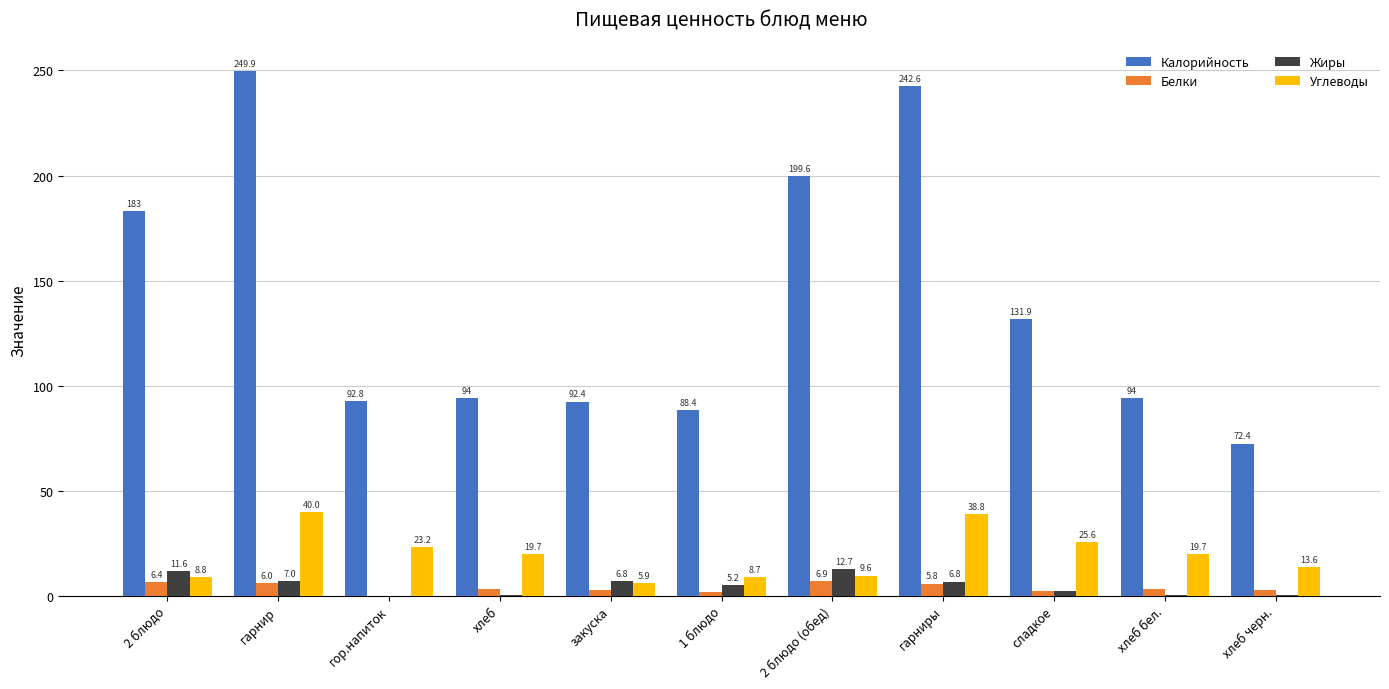

What are all the series names shown in the legend?

Калорийность, Белки, Жиры, Углеводы